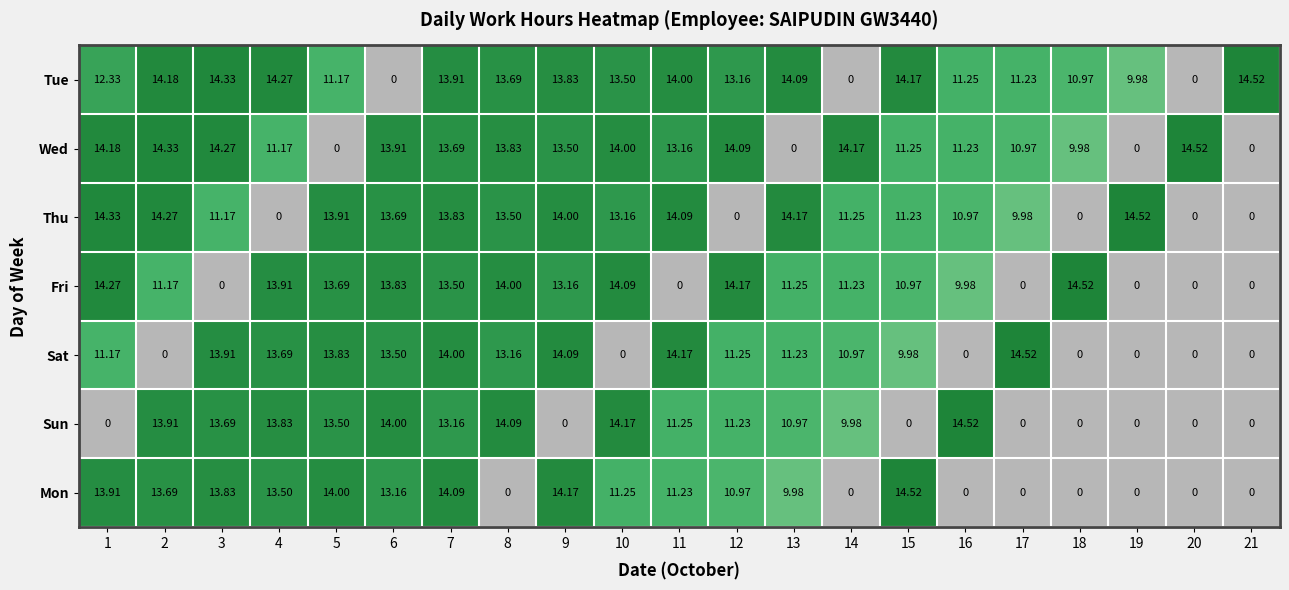

Which series has the largest total across all categories?

Tue